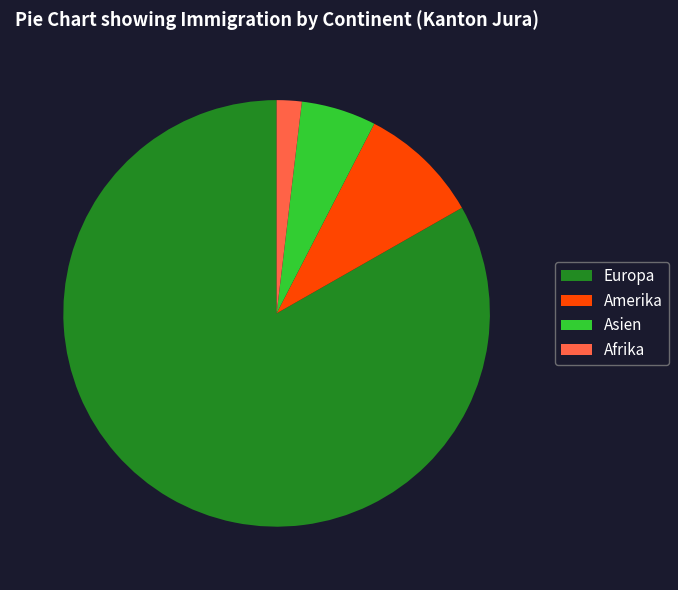

Which has a higher value, Amerika or Europa?

Europa